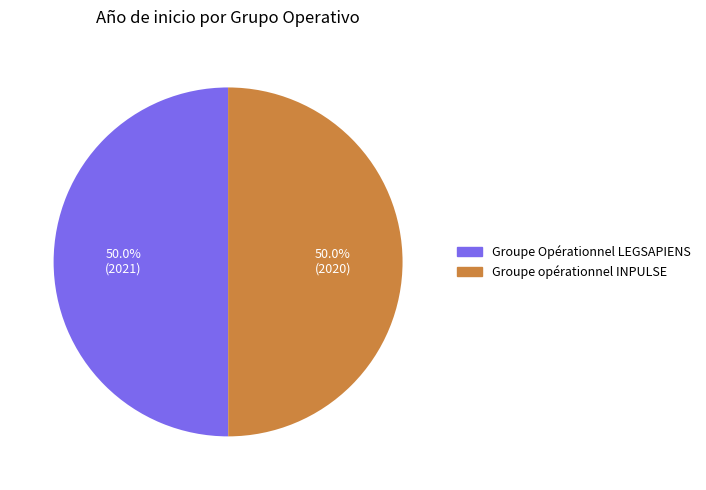

What percentage is NOT represented by Groupe Opérationnel LEGSAPIENS?

50.0%